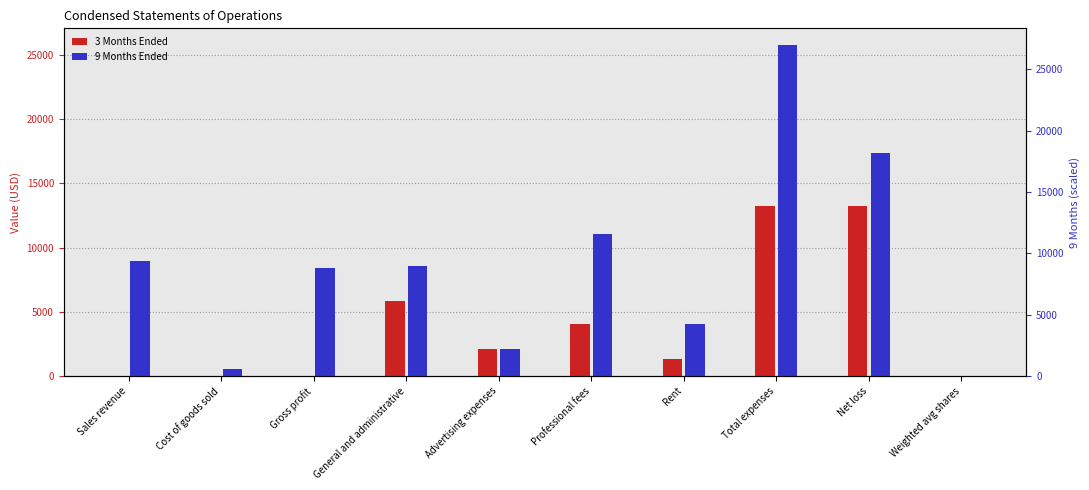

What position from the right is Net loss?

2